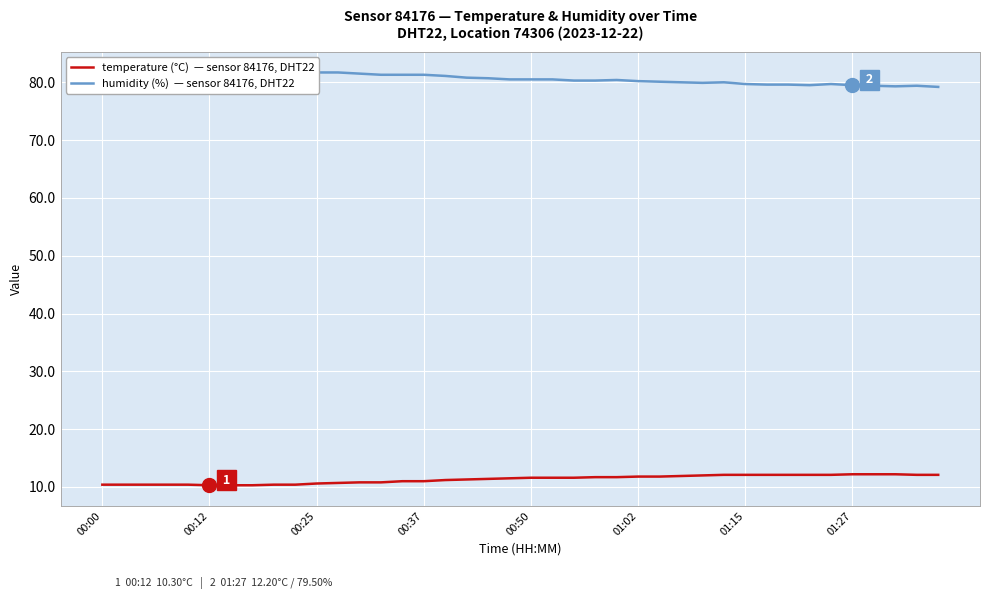

What is the sum of the temperature (°C) values at 26 and 39?

23.9